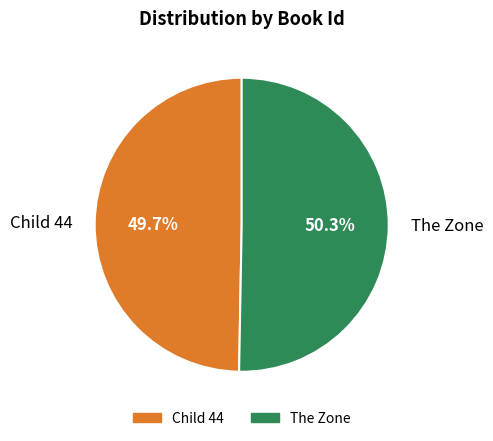

Is there any slice that represents more than half of the pie?

Yes